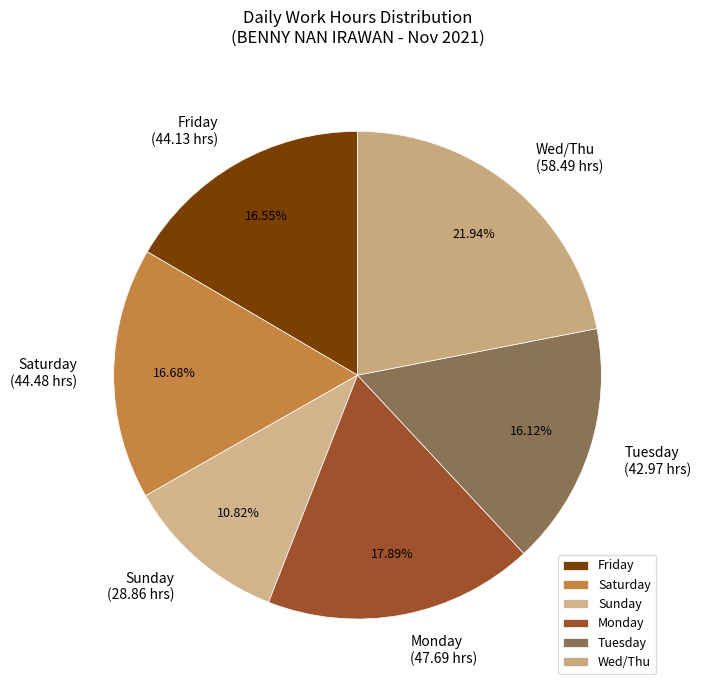

Combined, do Friday and Wed/Thu account for over 50%?

No